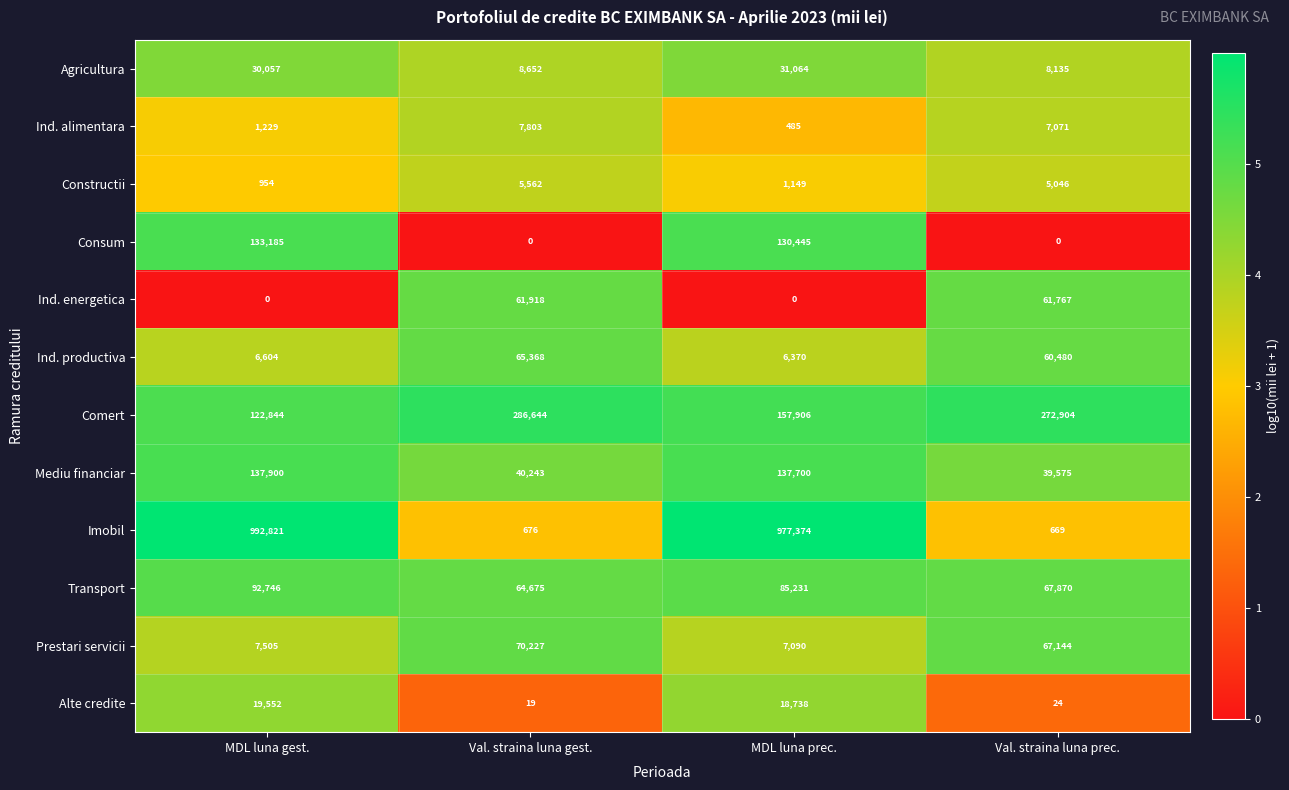

True or false: Constructii has a value of 7411 at Val. straina luna gest..

False